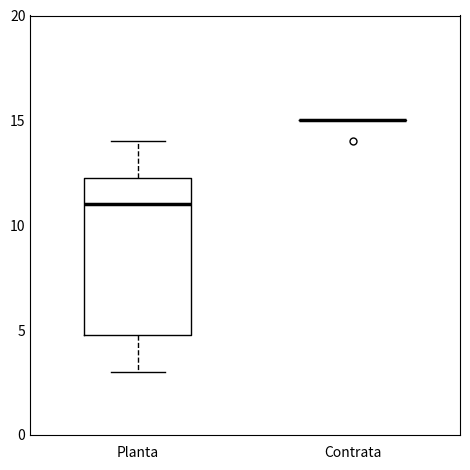

Where is the upper edge of the box for Planta on the y-axis? The values are not printed on the chart, so give them approximately, as read against the axis.

12.5